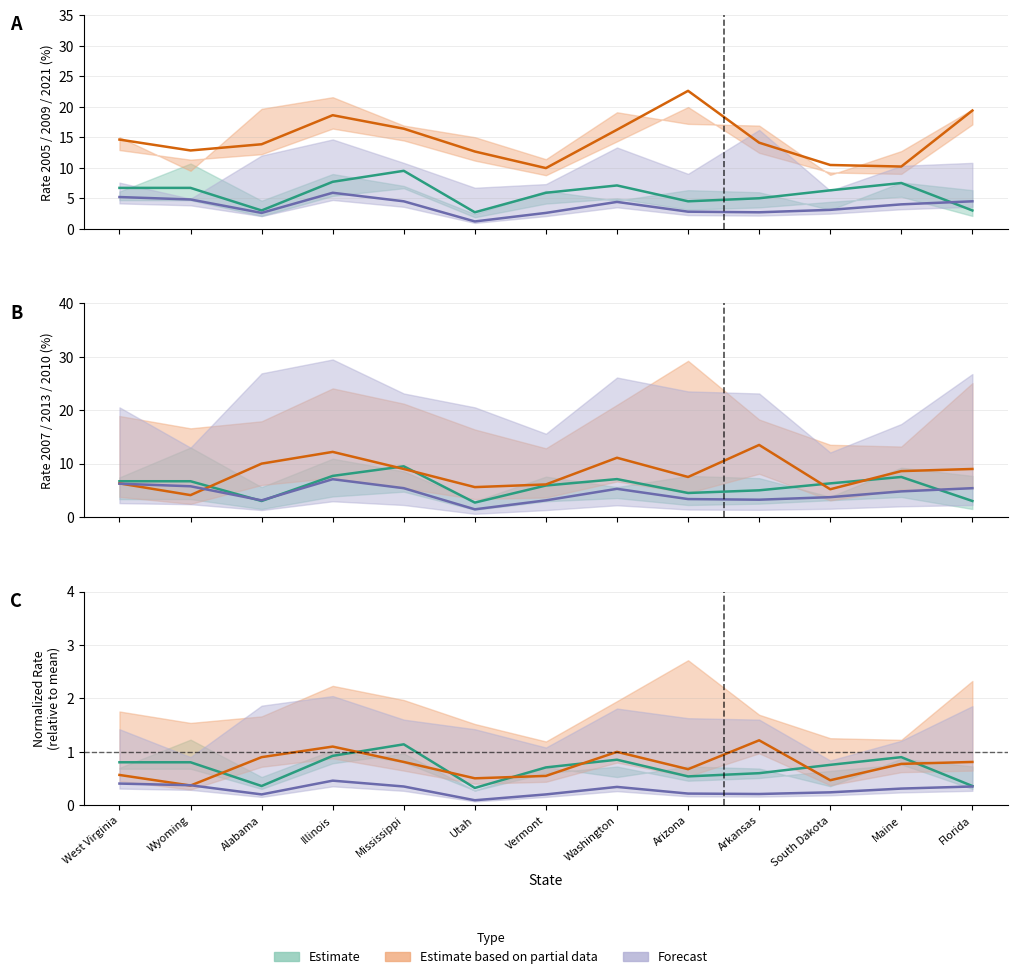

Which label corresponds to the smallest value in the chart?

Utah